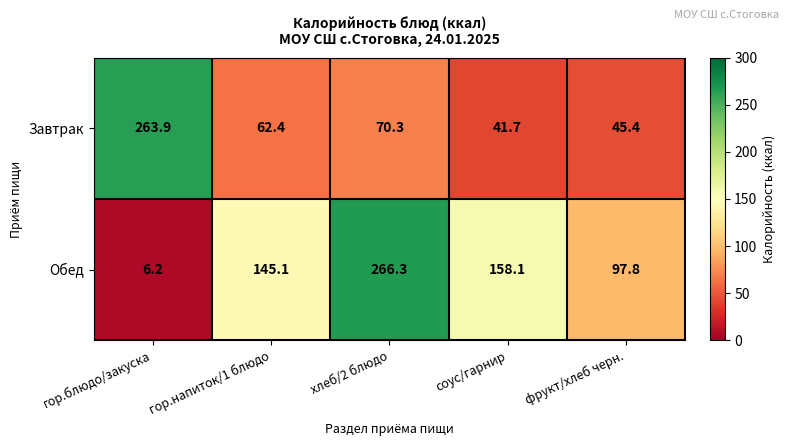

At гор.блюдо/закуска, list the series in order from smallest to largest.

Обед, Завтрак